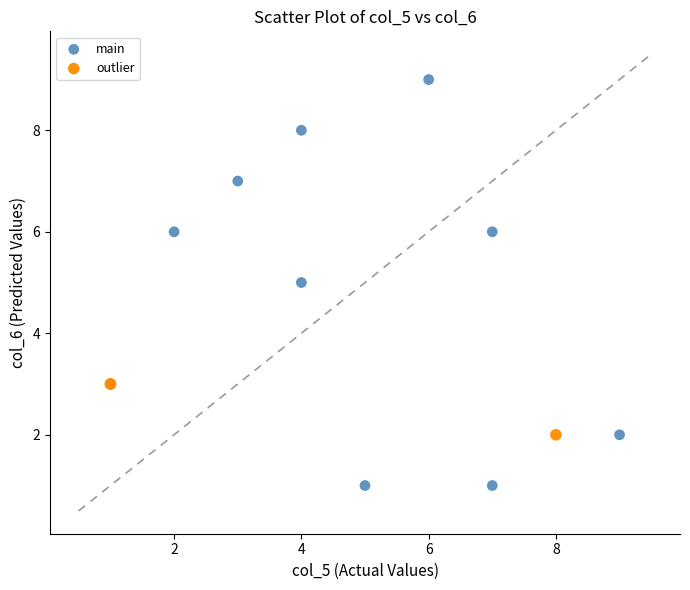

Which series reaches the minimum Y coordinate?

main